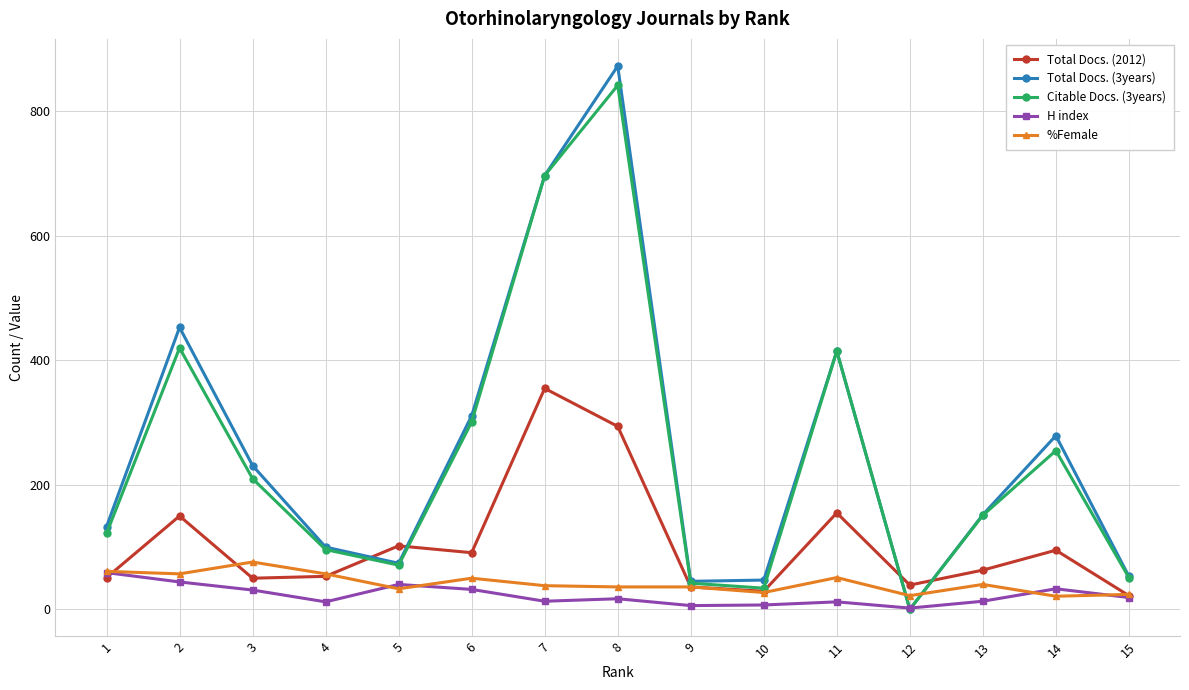

What is the greatest value displayed?

873